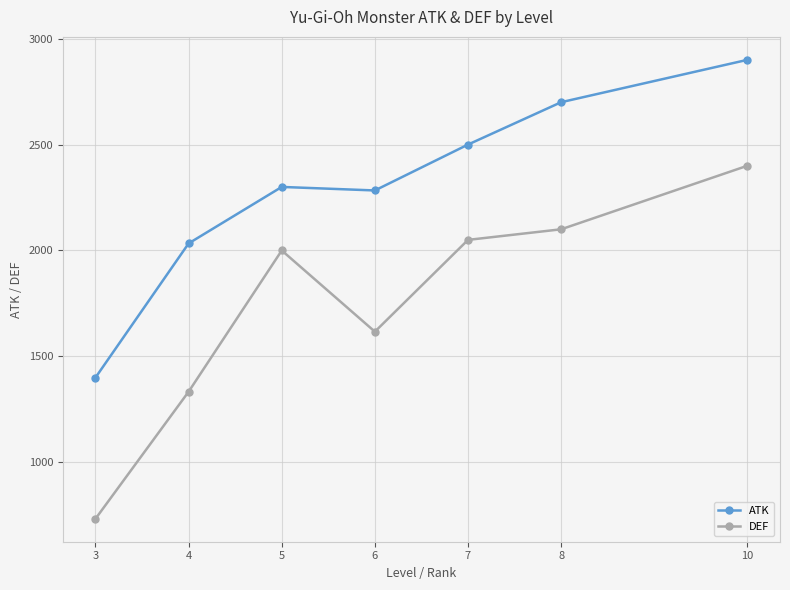

What are all the series names shown in the legend?

ATK, DEF